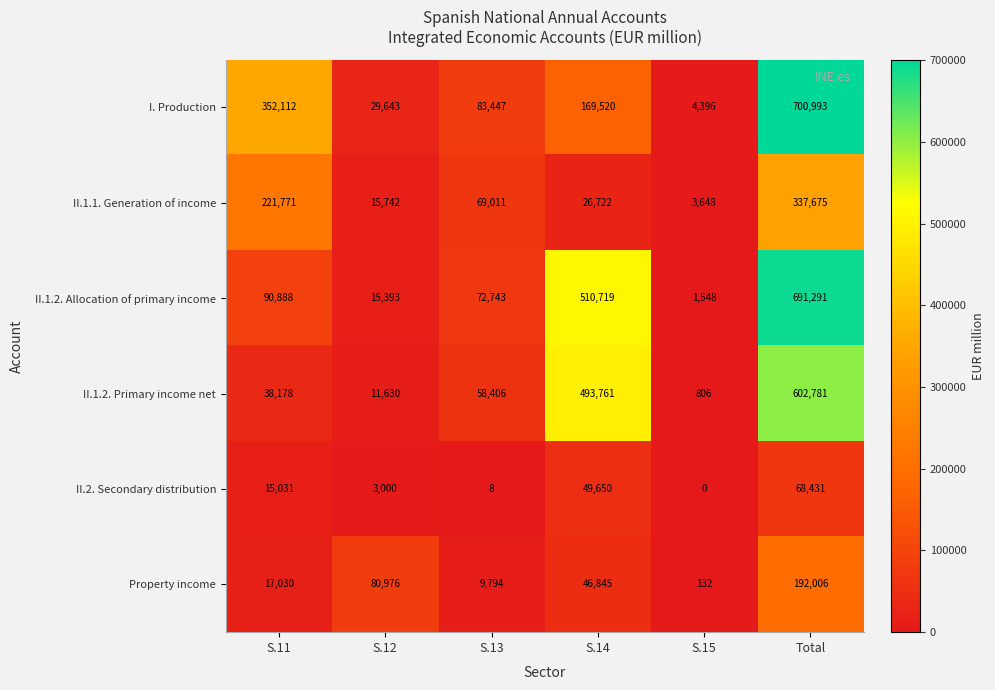

What is the maximum value shown in the chart?

700993